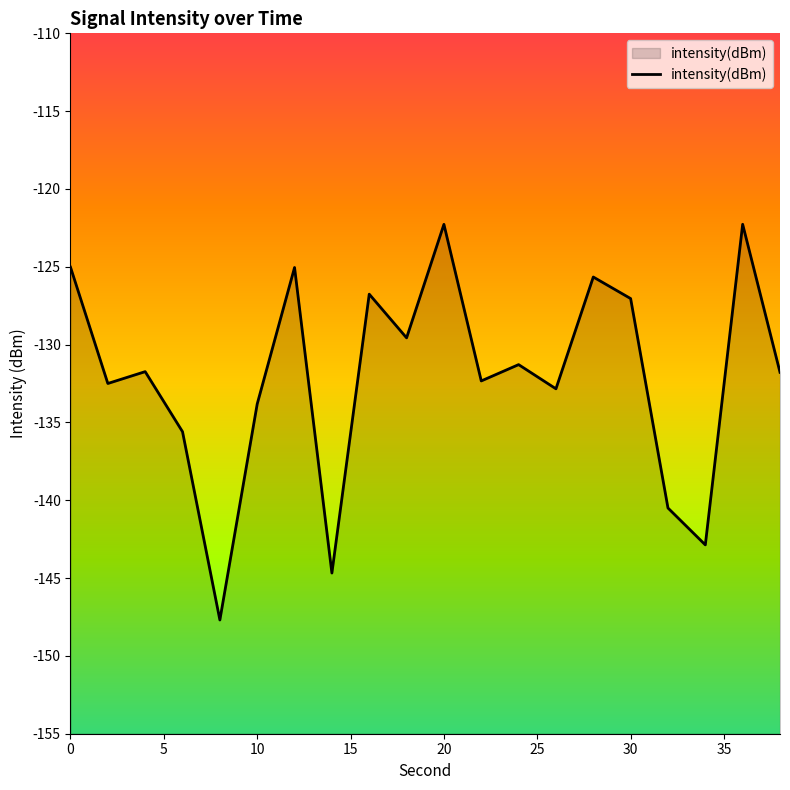

The value at 2 is -35.9. True or false?

False